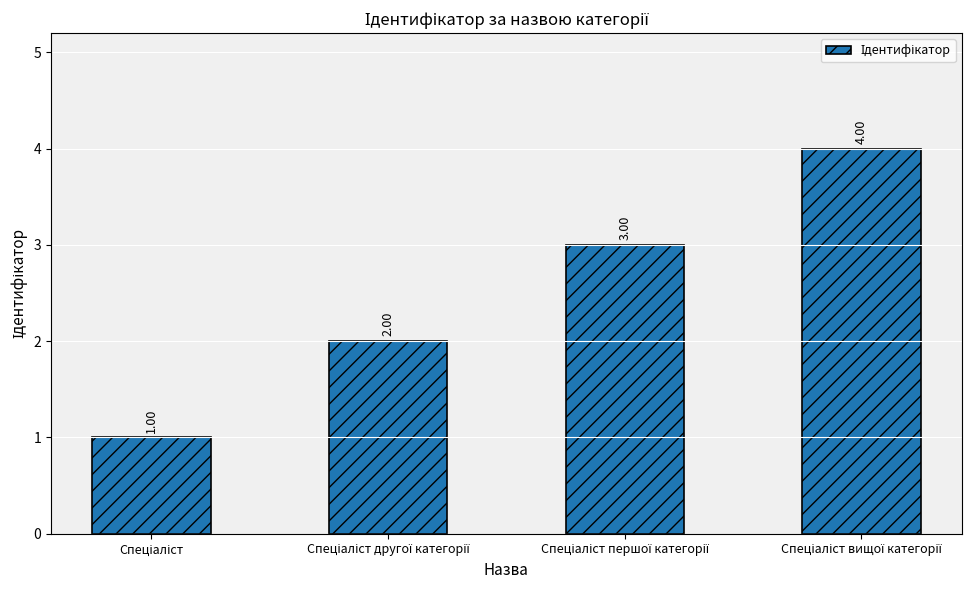

What is the sum of all values?

10